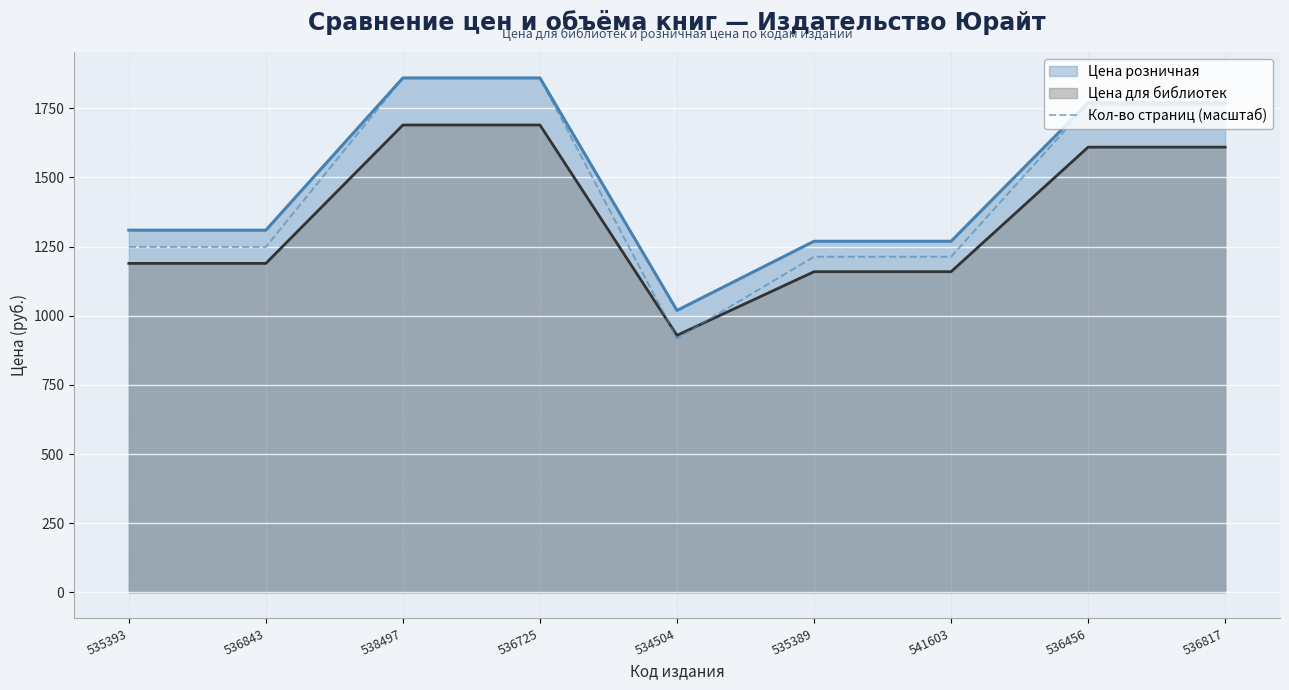

What is the minimum value shown in the chart?

918.5